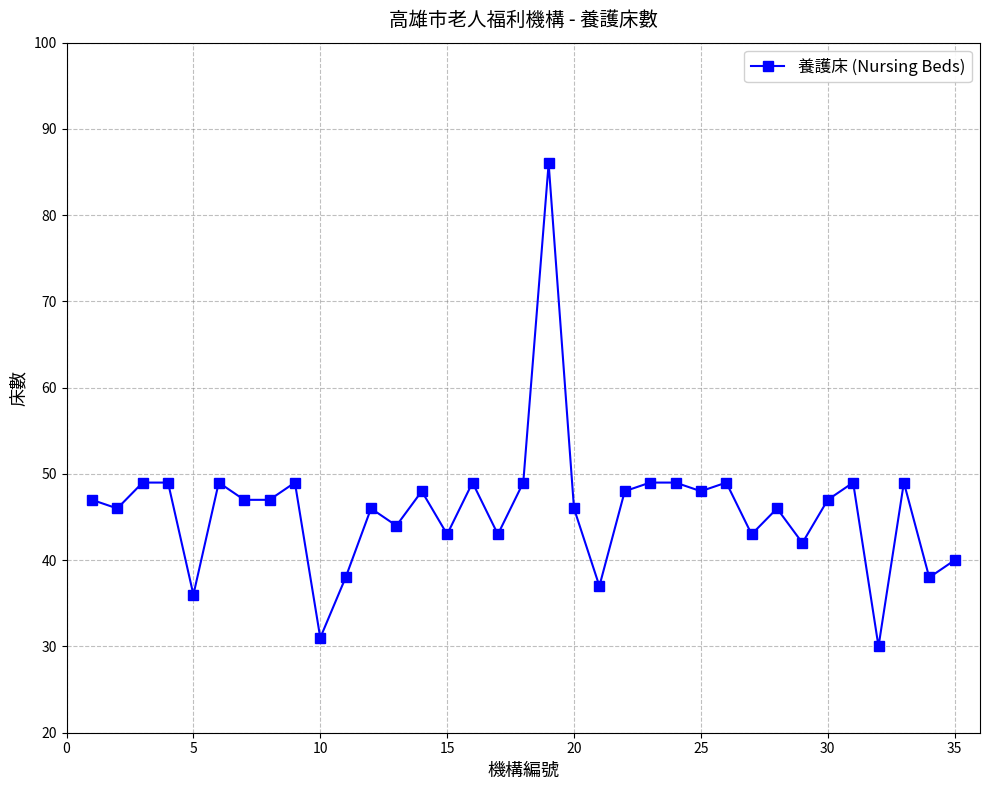

What is the maximum value shown in the chart?

86